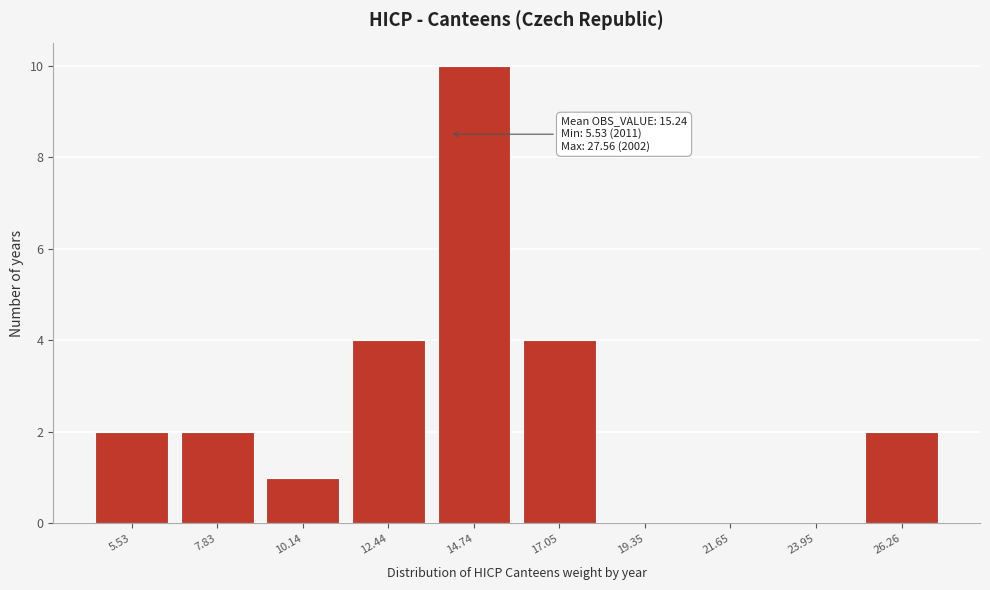

Reading left to right, transcribe all the data shown in this chart.

5.53=2	7.83=2	10.14=1	12.44=4	14.74=10	17.05=4	19.35=0	21.65=0	23.95=0	26.26=2